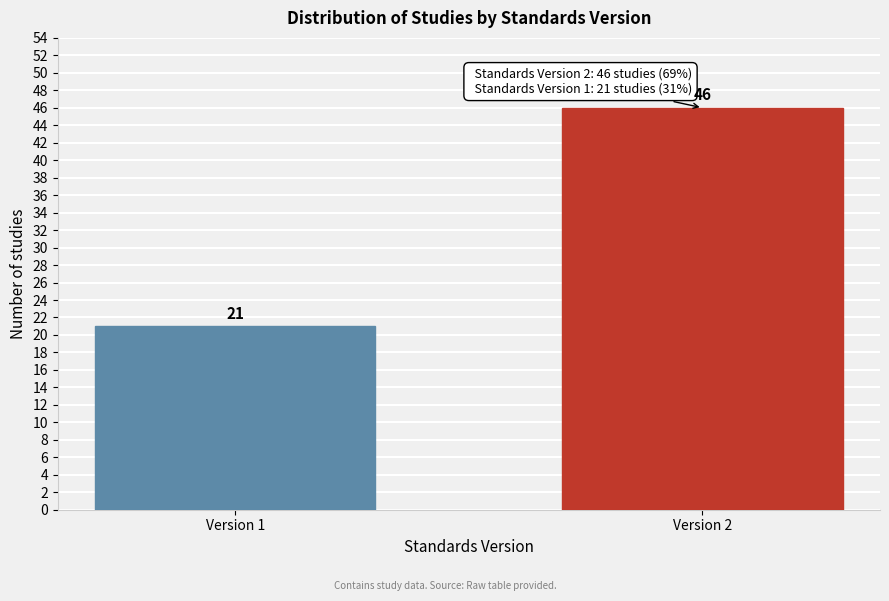

Reading left to right, transcribe all the data shown in this chart.

21	46